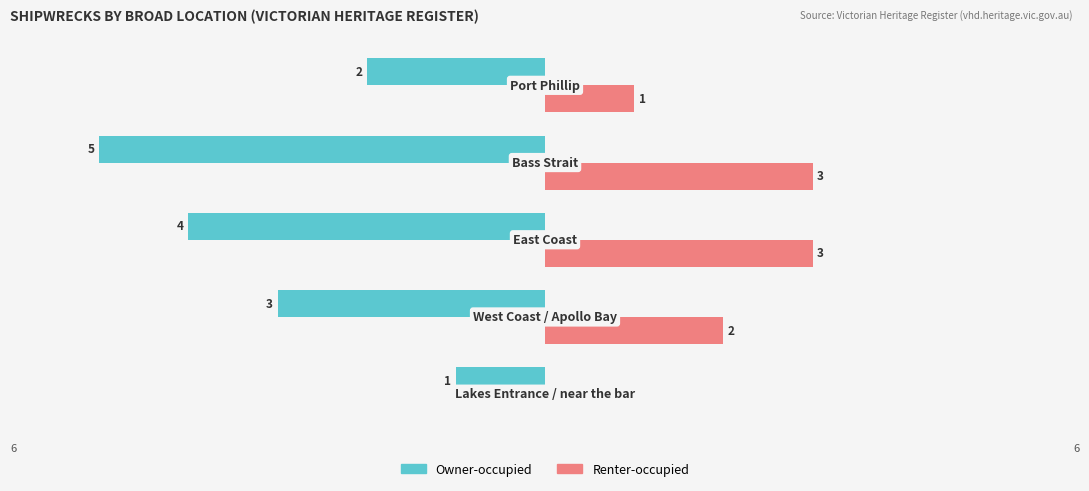

What is the average value of the Owner-occupied series?

-3